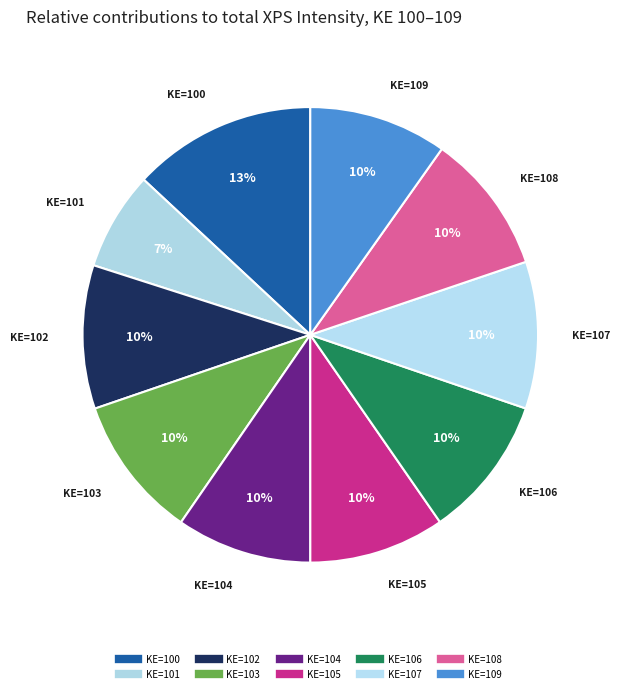

Is there any slice that represents more than half of the pie?

No